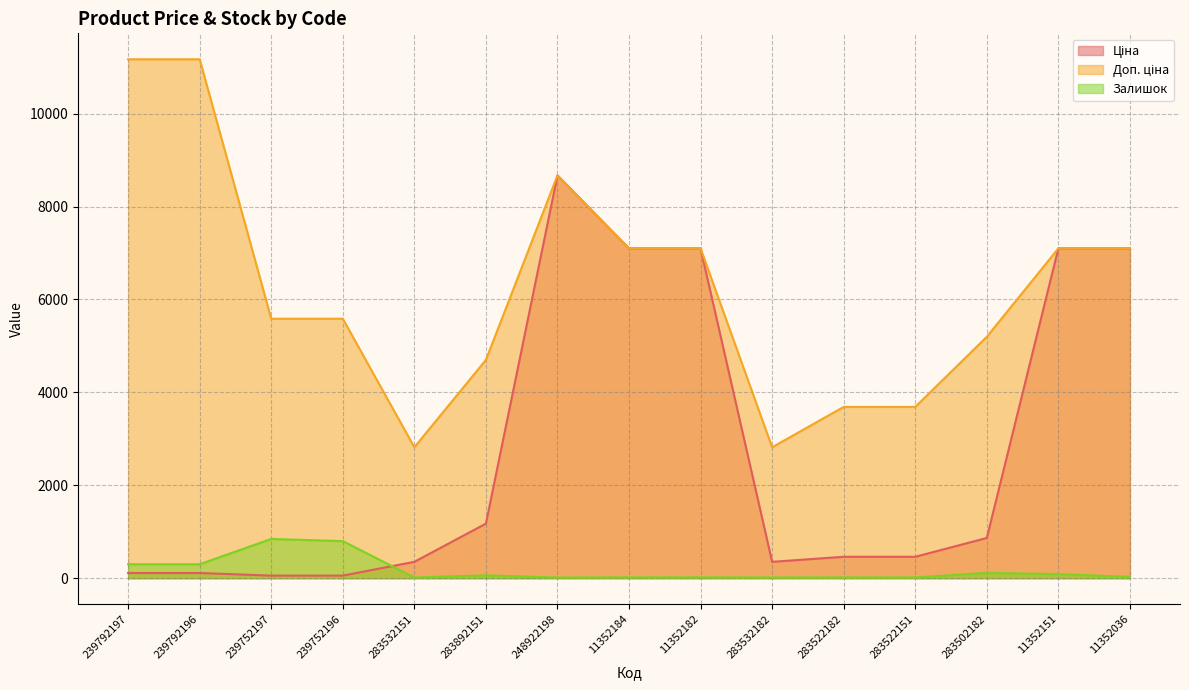

Which category has the highest value in the Залишок series?

239752197